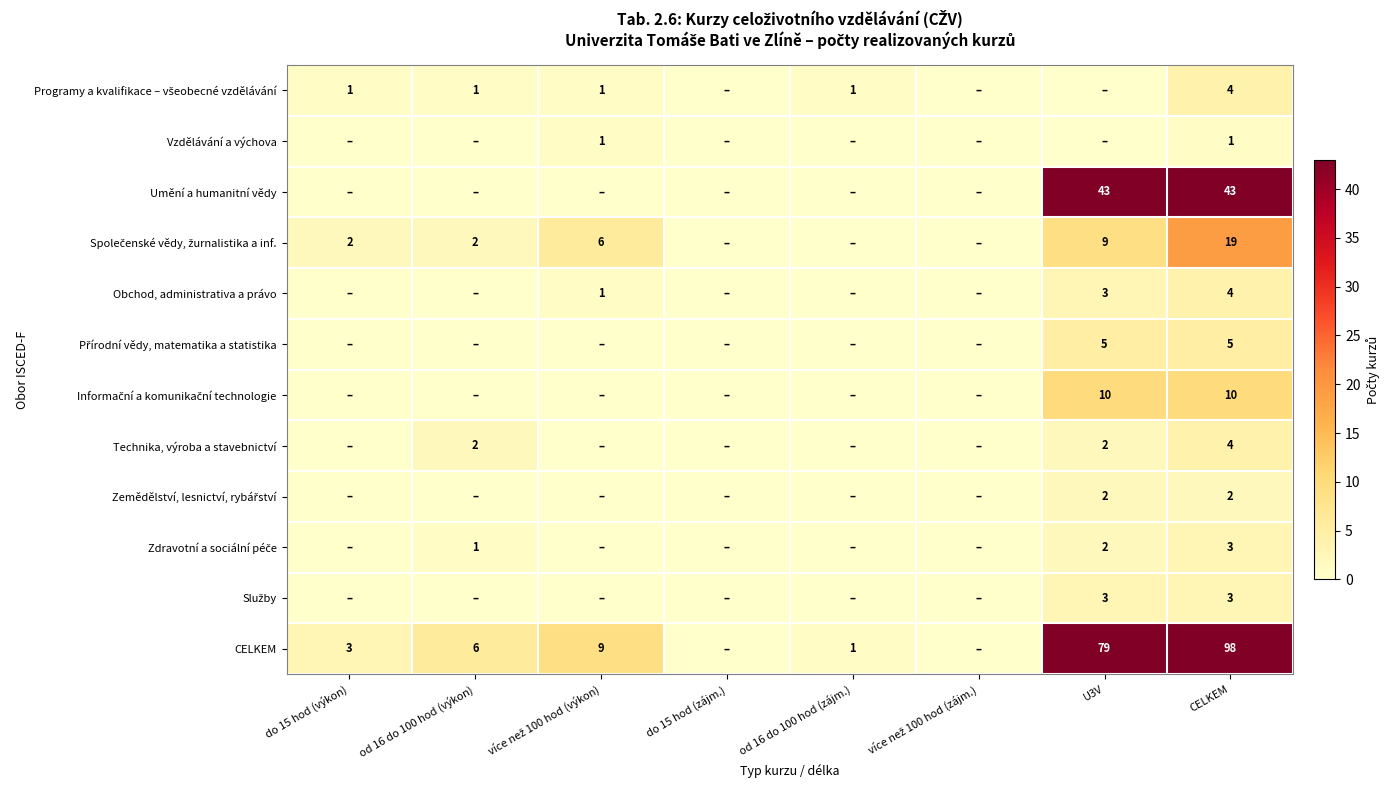

What is the maximum value shown in the chart?

98